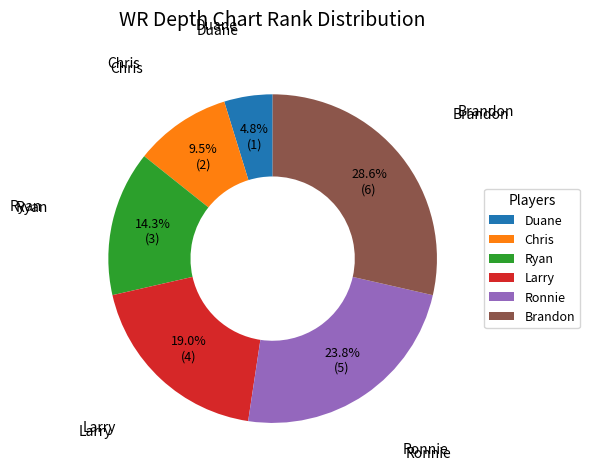

What percentage is NOT represented by Larry?

81.0%